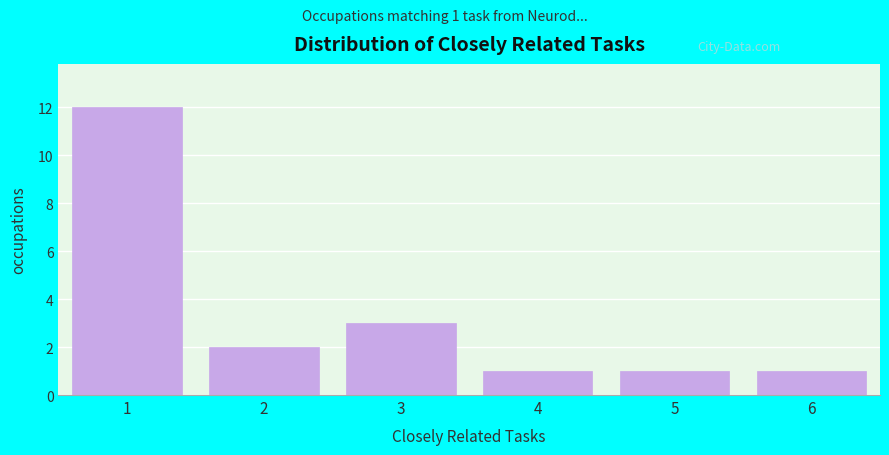

Reading right to left, extract all data points from this chart.

1	1	1	3	2	12